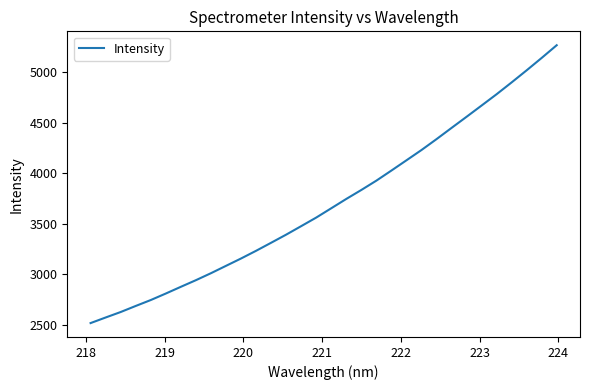

What is the minimum value shown in the chart?

2519.1